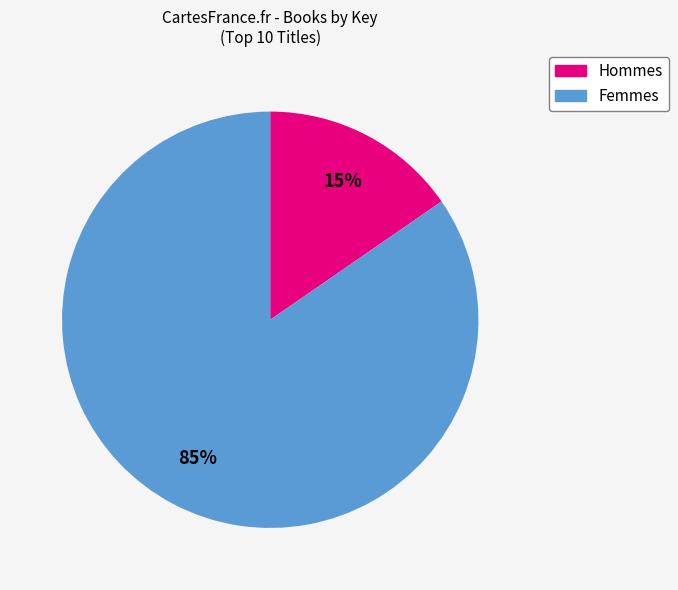

To the nearest percent, what is the average slice percentage?

50%